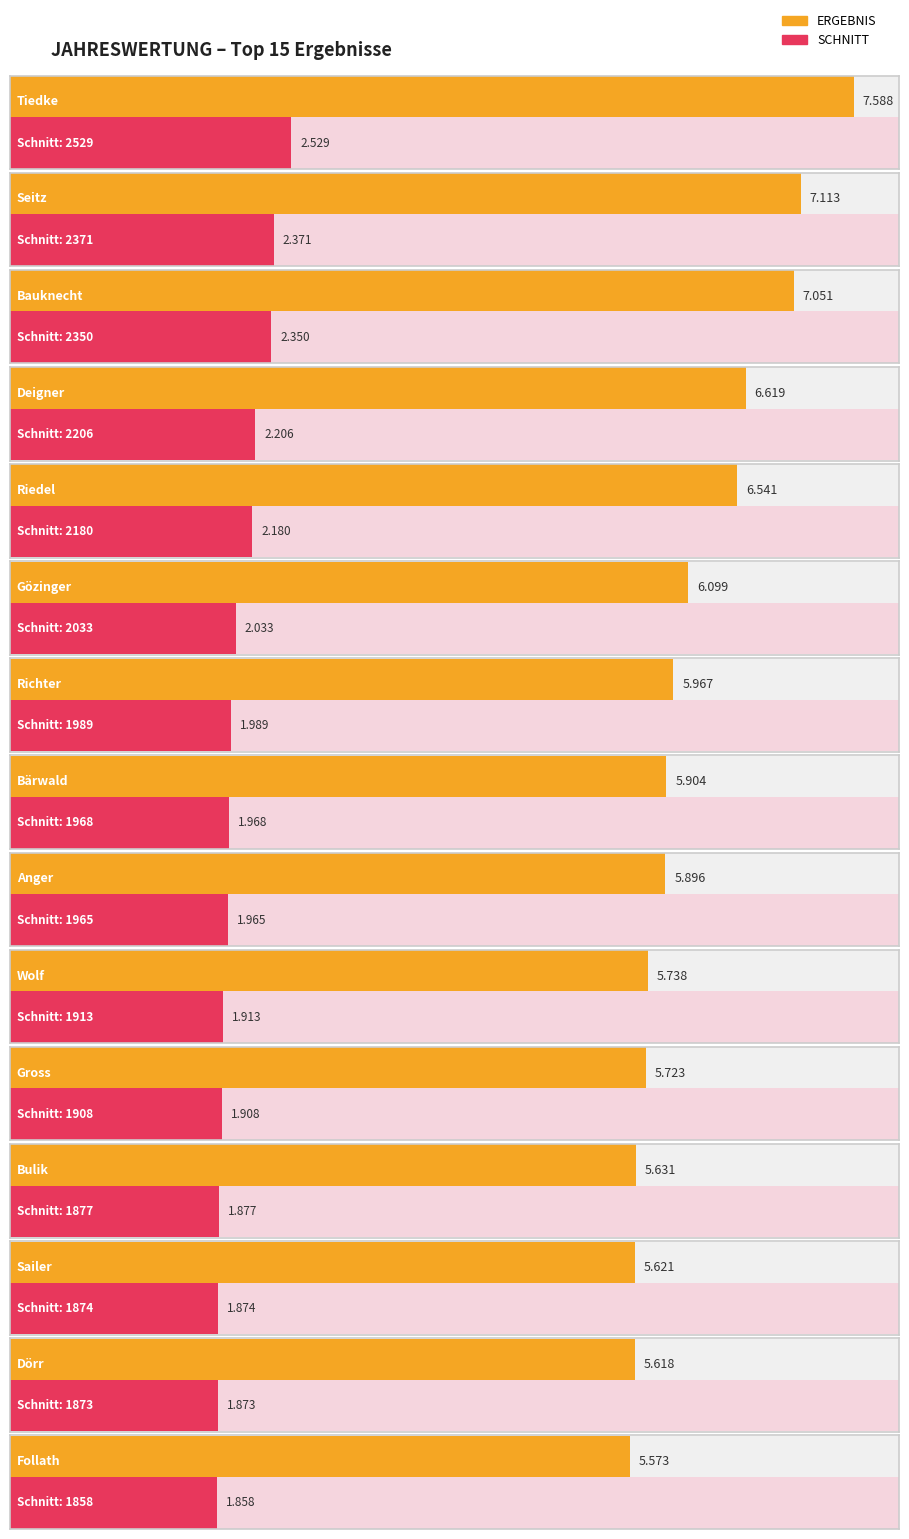

What position from the left is Follath?

15